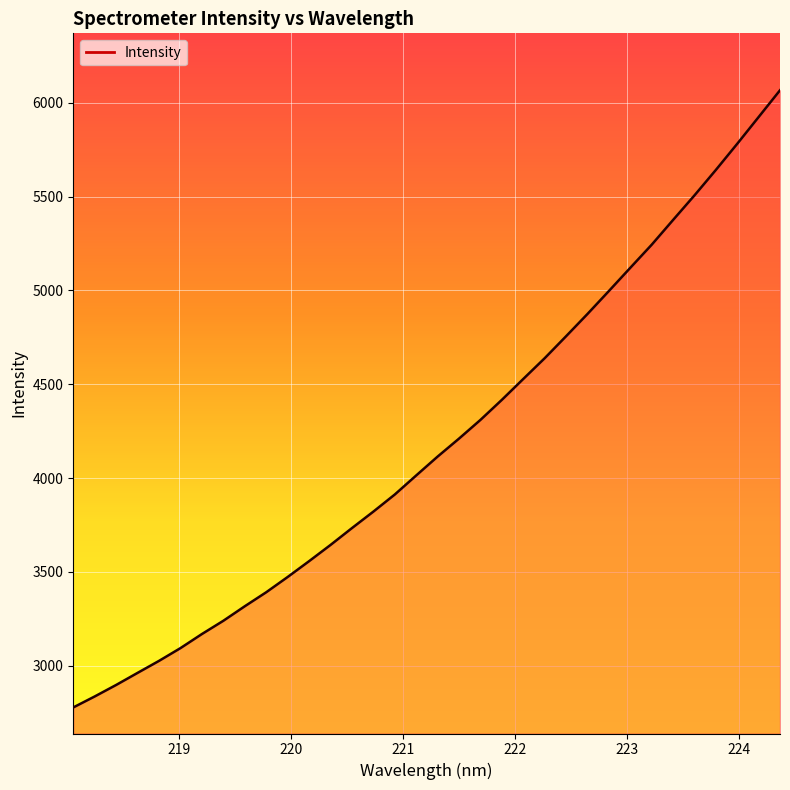

What is the difference between the maximum and minimum values?

3288.9